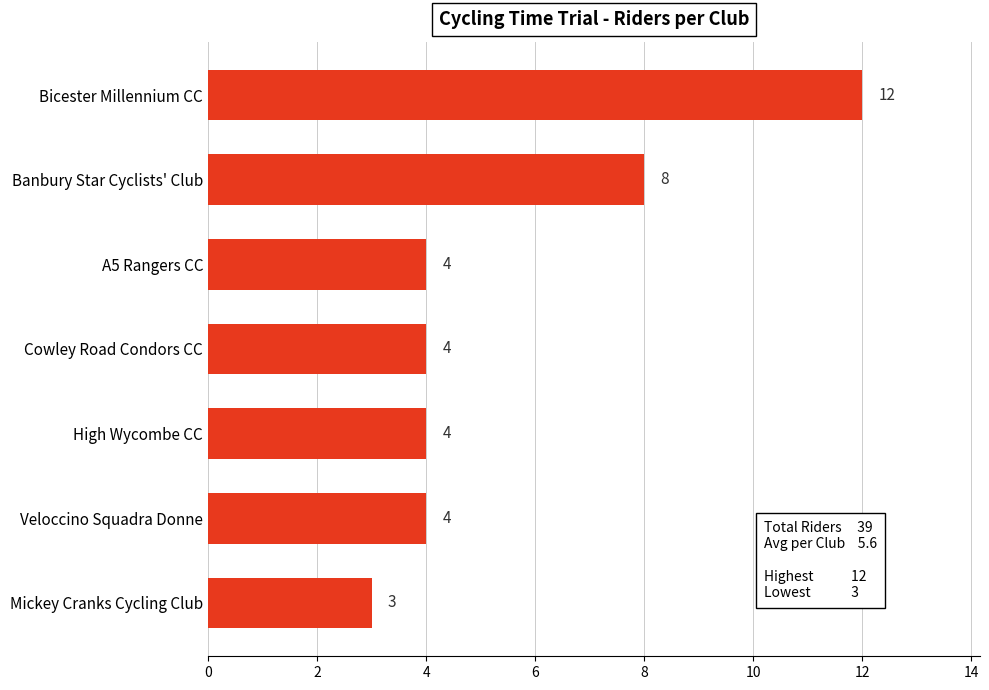

What position from the top is High Wycombe CC?

5